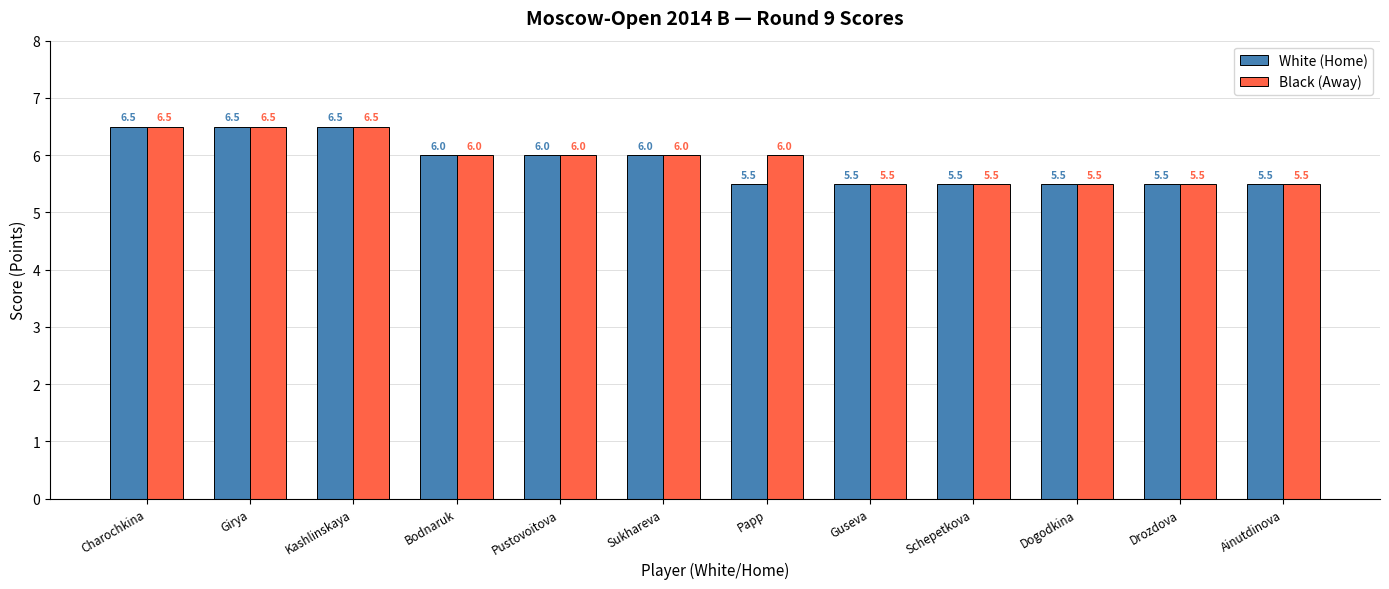

True or false: White (Home) has a value of 9.8 at Papp.

False